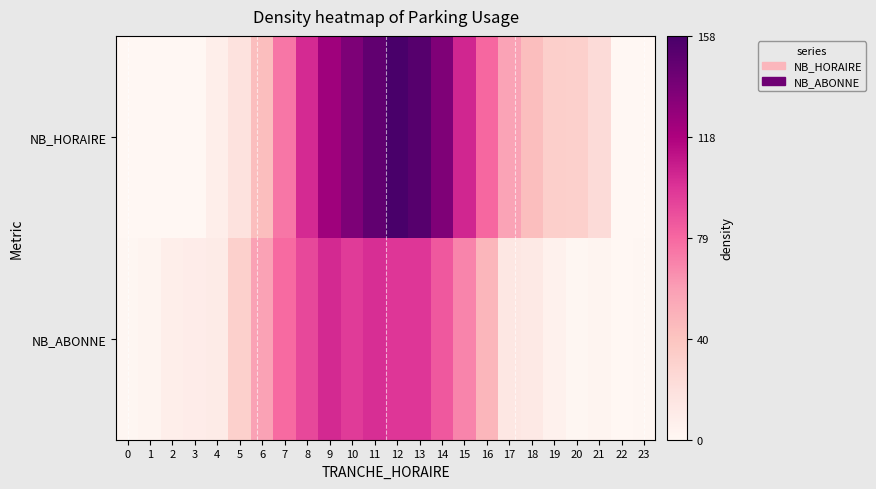

List the series in order of their peak value, highest first.

NB_HORAIRE, NB_ABONNE